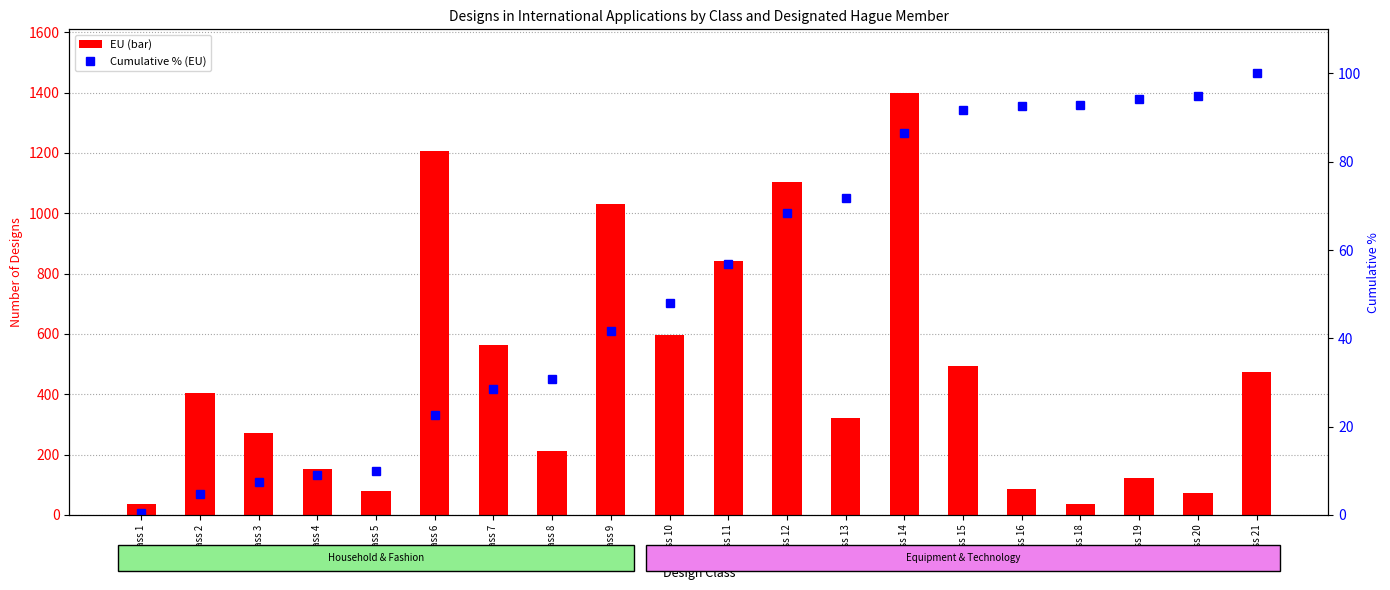

Are the bars horizontal?

No